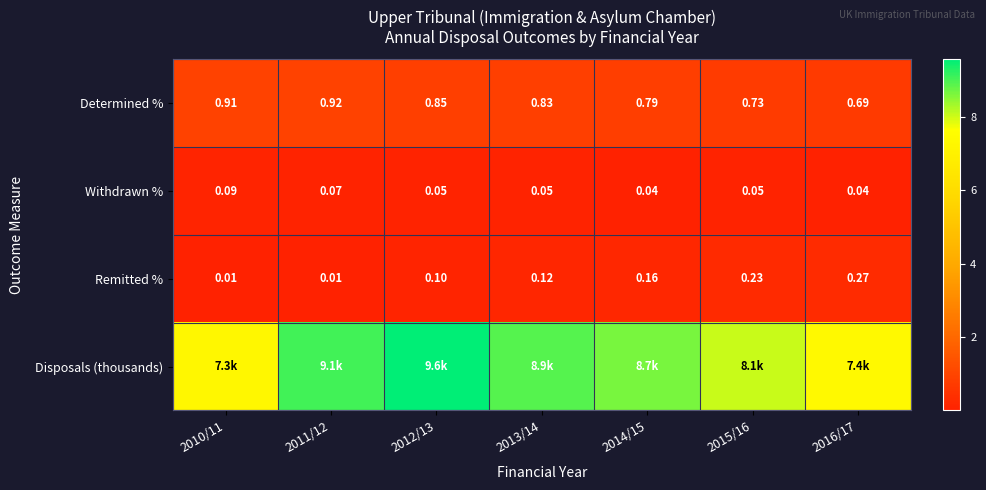

True or false: Disposals (thousands) has a value of 8.7 at 2014/15.

True